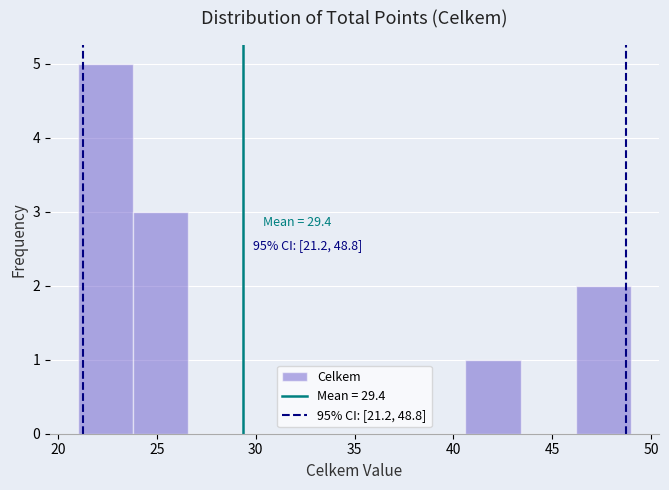

Which range on the x-axis has the tallest bar?

21.0 to 23.8